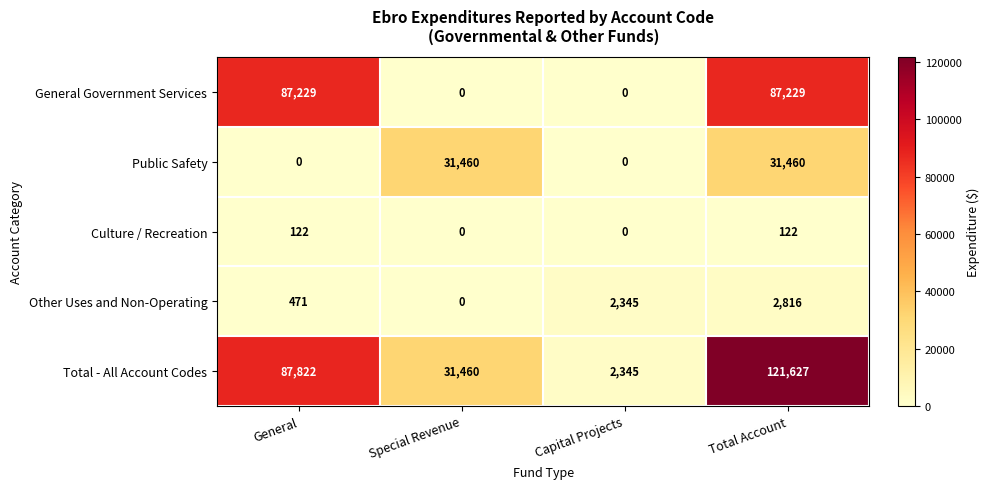

What is the highest value of the Total - All Account Codes series?

121627